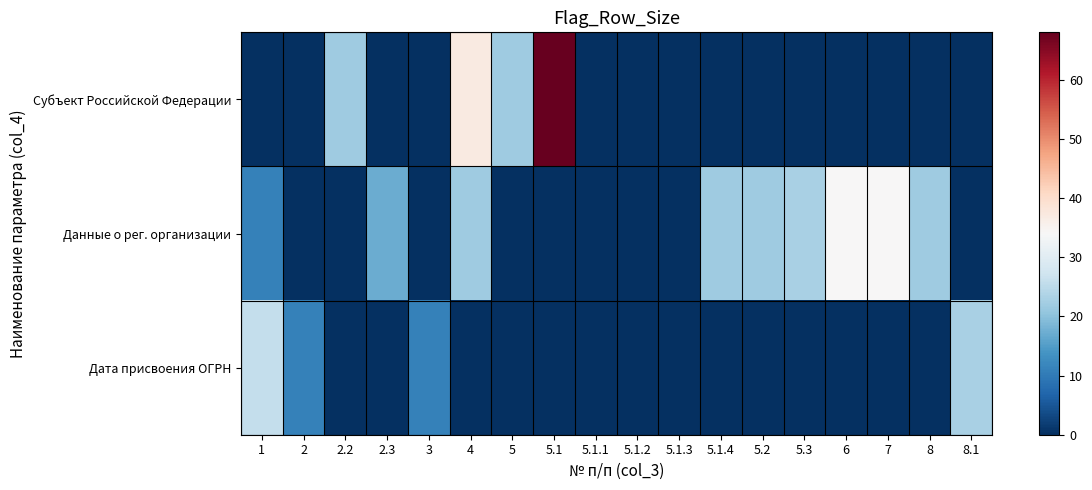

Which series has the largest total across all categories?

Данные о рег. организации